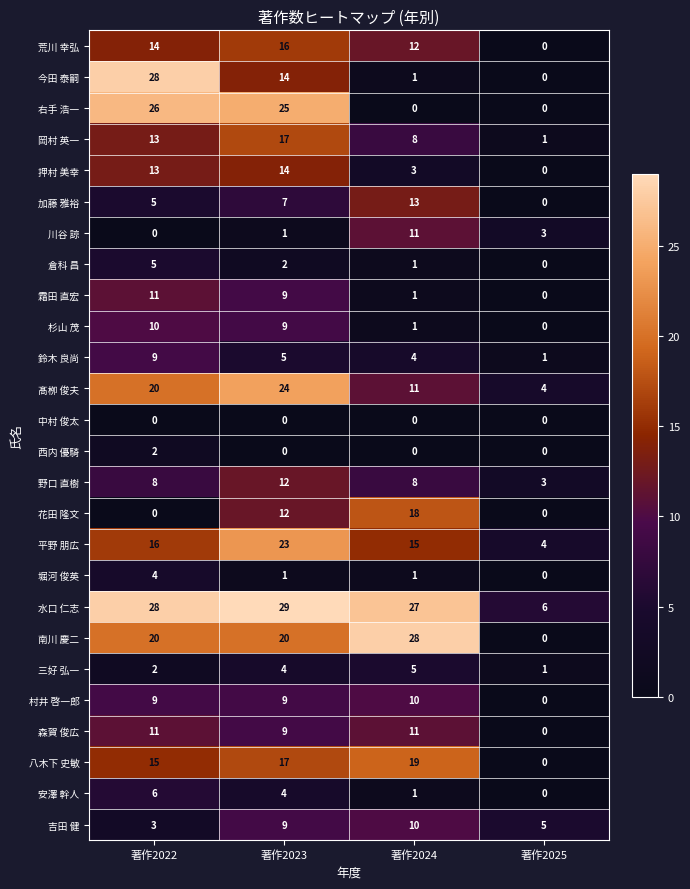

True or false: 村井 啓一郎 has a value of 6 at 著作2022.

False